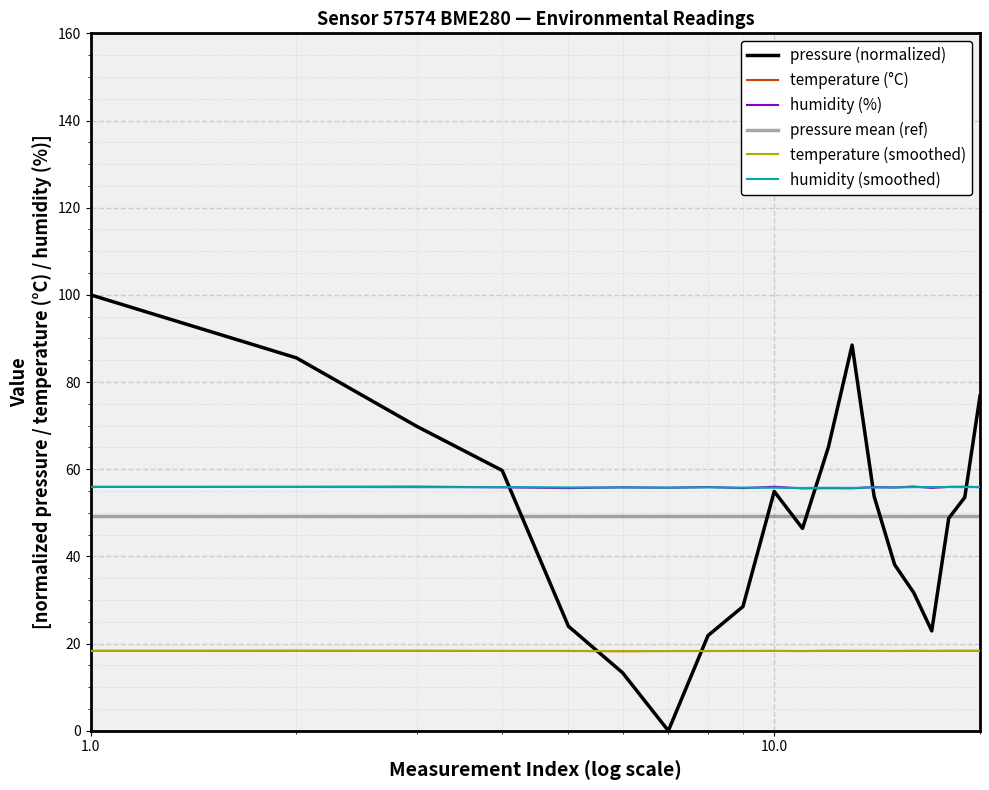

True or false: humidity (smoothed) and temperature (smoothed) cross at least once.

False